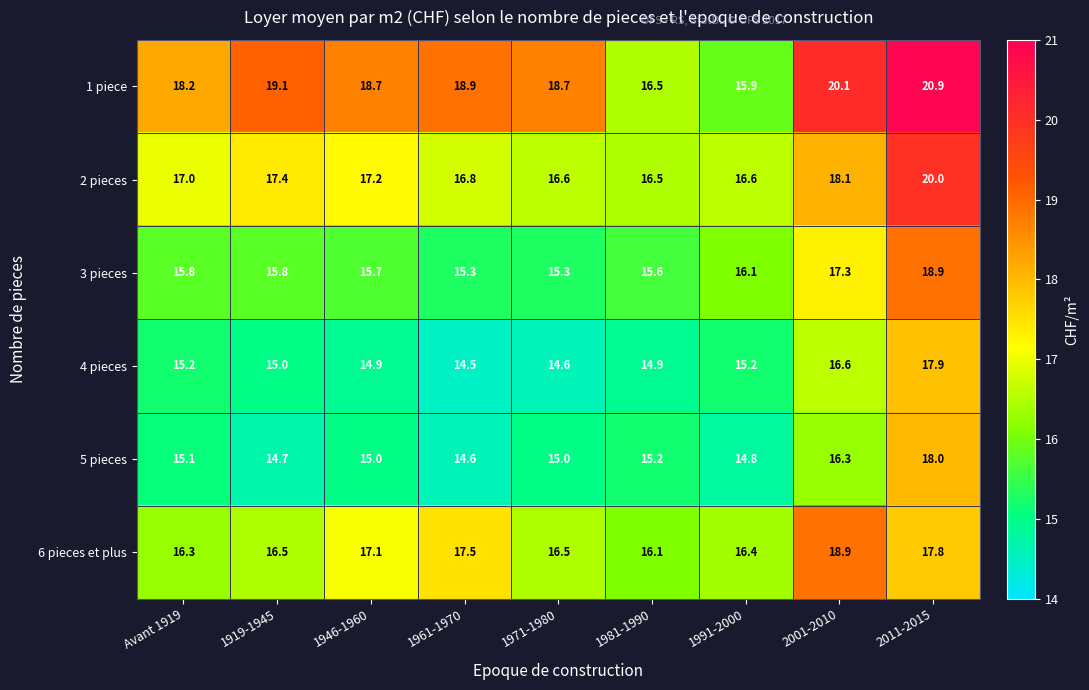

The 6 pieces et plus series shows 18.9 at 2001-2010. True or false?

True